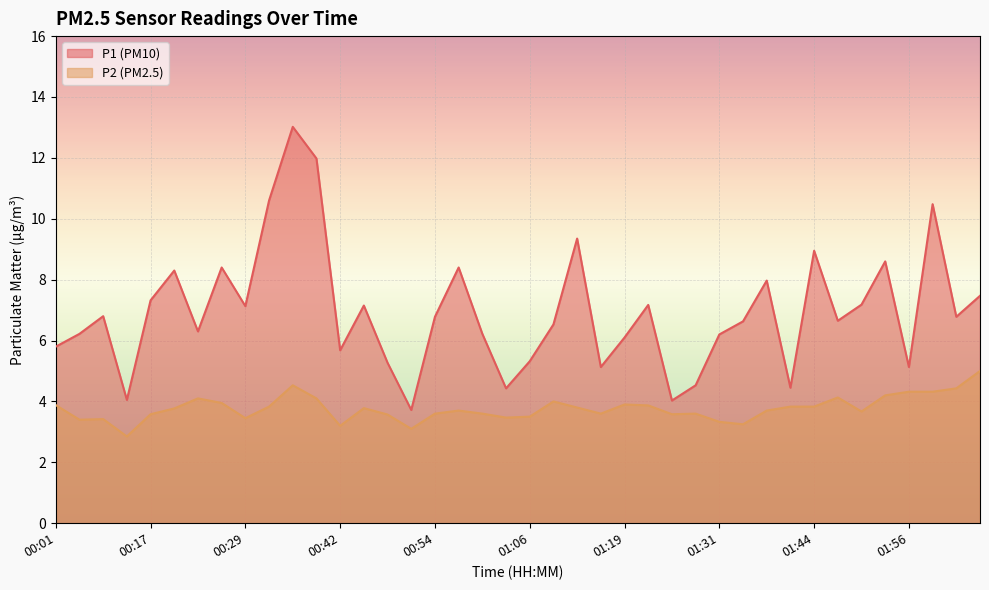

The value of P2 at 01:37 is 0.9. True or false?

False